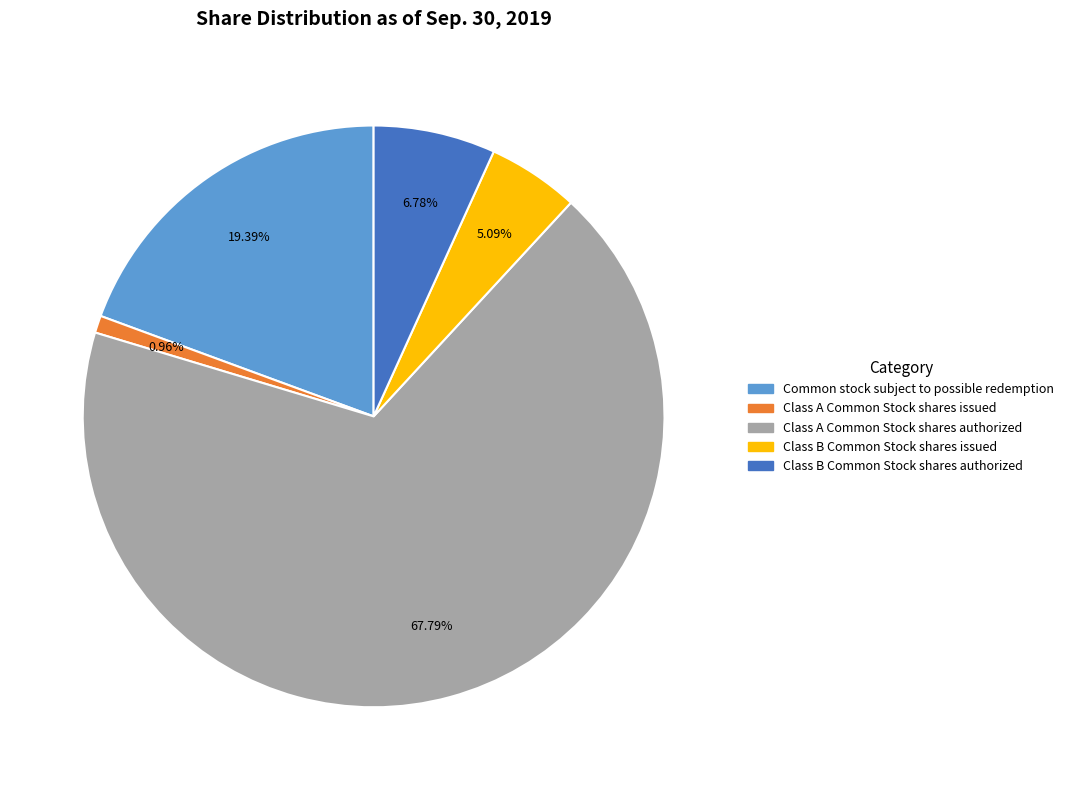

Is it true that Class B Common Stock shares issued is 5% of the pie?

True